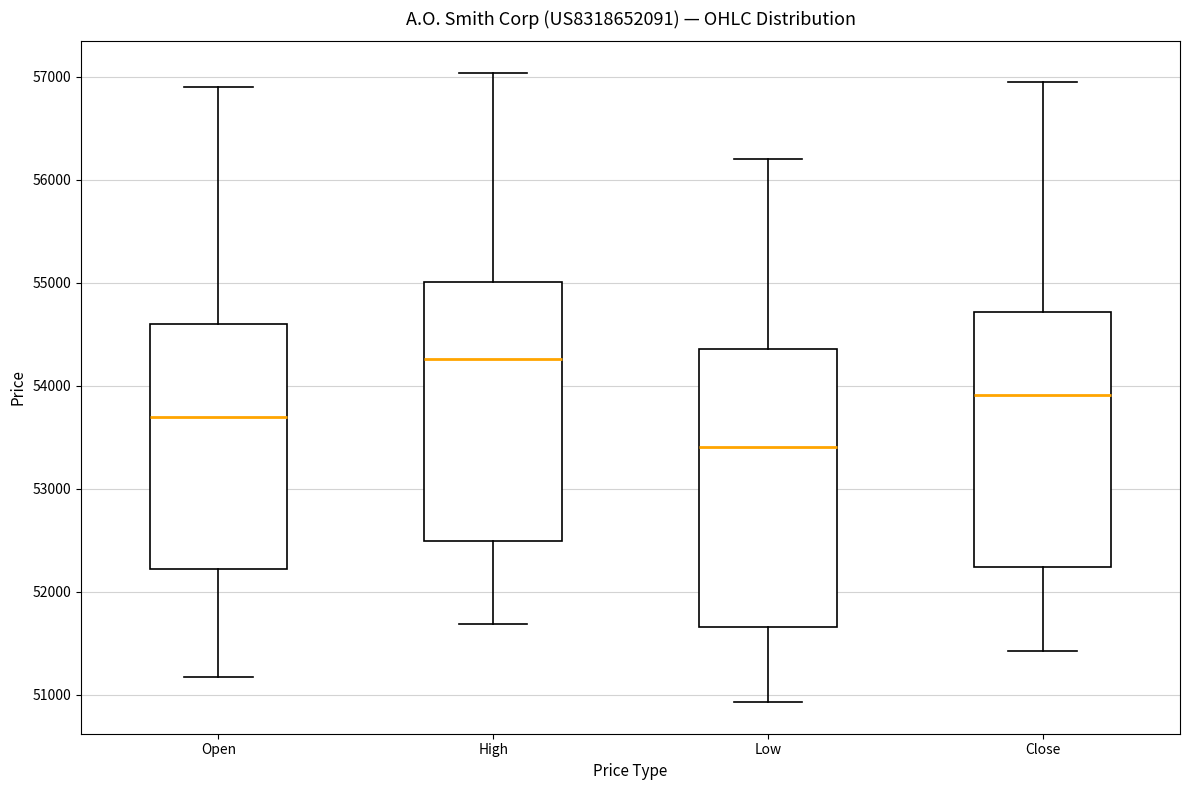

Reading left to right, transcribe this box plot: for each box, give where its median line is, the range the box spans, and where its two whiskers end, as read against the y-axis. The values are not printed on the chart, so give them approximately, as read against the axis.

Open: median 53700, box 52200 to 54600, whiskers 51200 to 56900
High: median 54300, box 52500 to 55000, whiskers 51700 to 57000
Low: median 53400, box 51700 to 54400, whiskers 50900 to 56200
Close: median 53900, box 52200 to 54700, whiskers 51400 to 57000